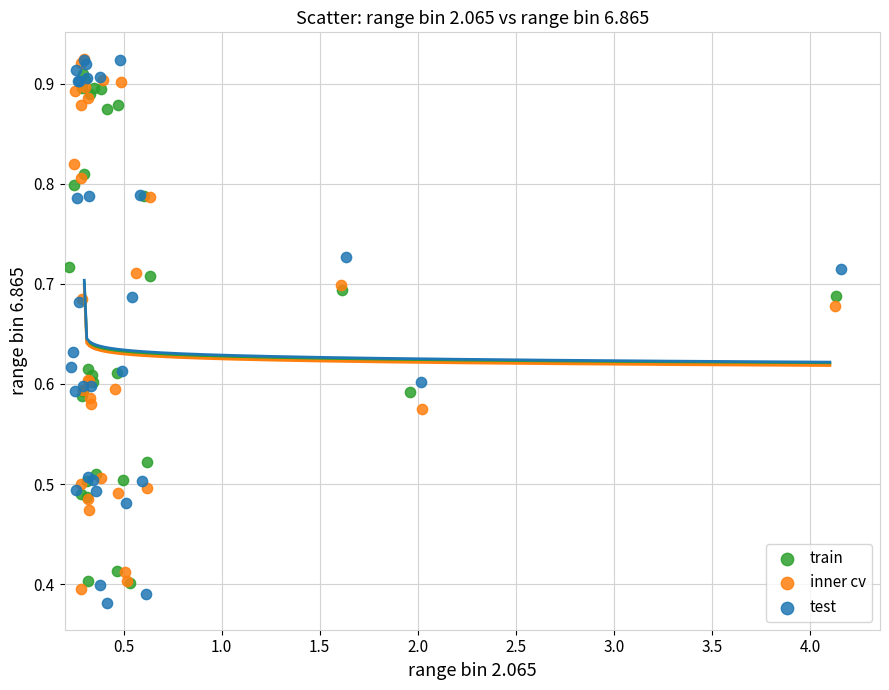

Which series has the widest spread of Y values?

test